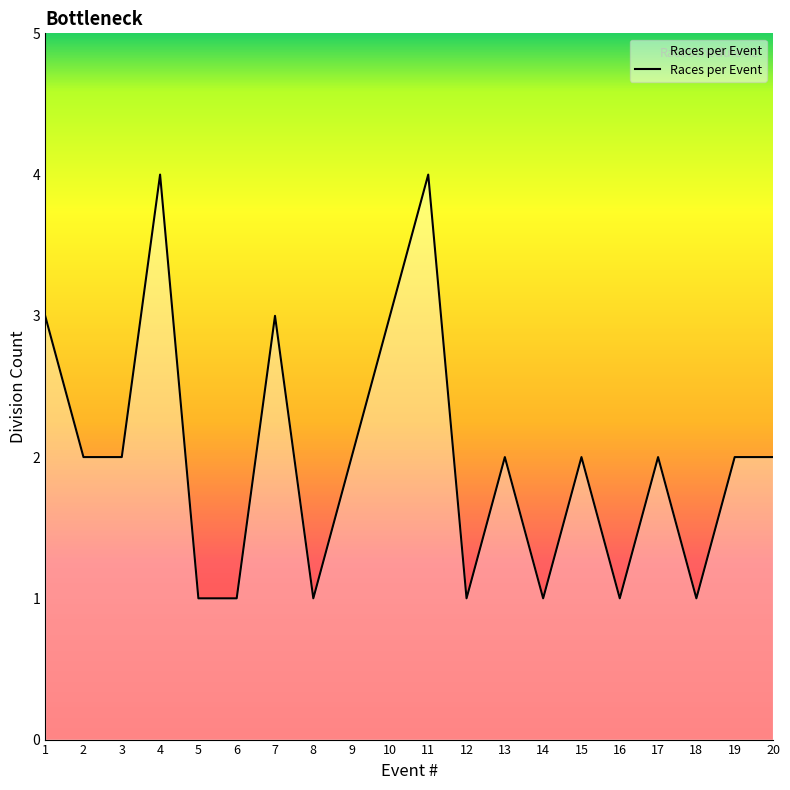

What is the greatest value displayed?

4